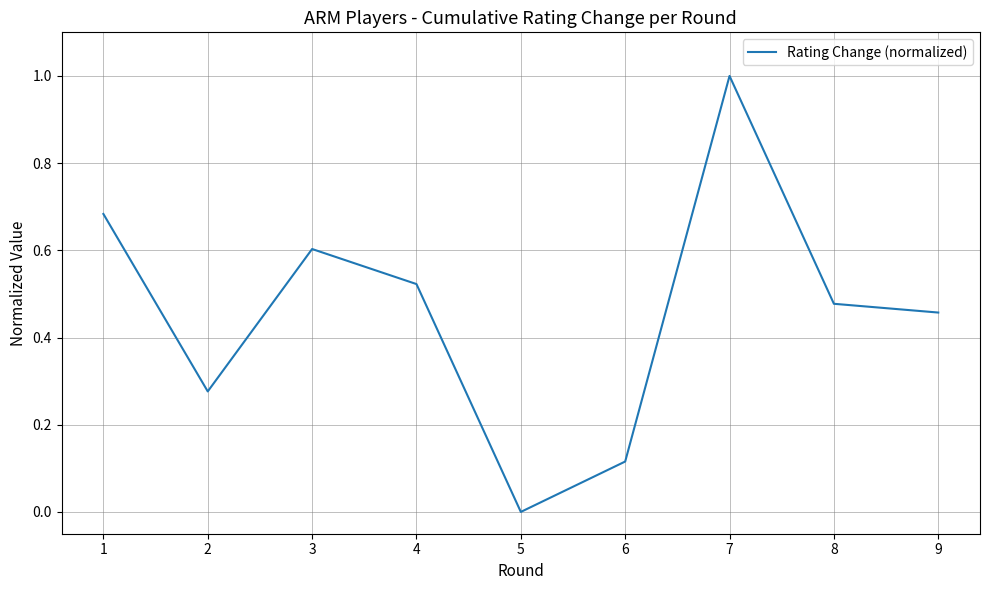

What is the sum of all values?

4.1